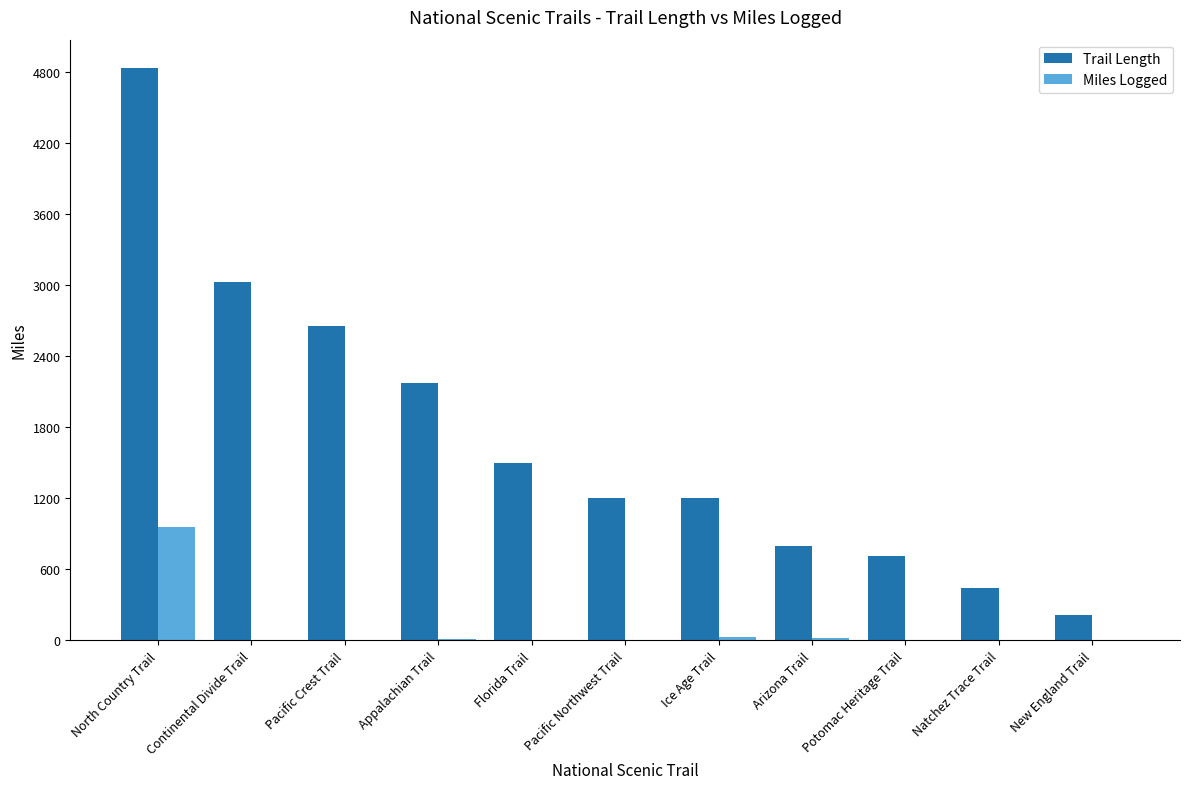

Which series has the largest total across all categories?

Trail Length